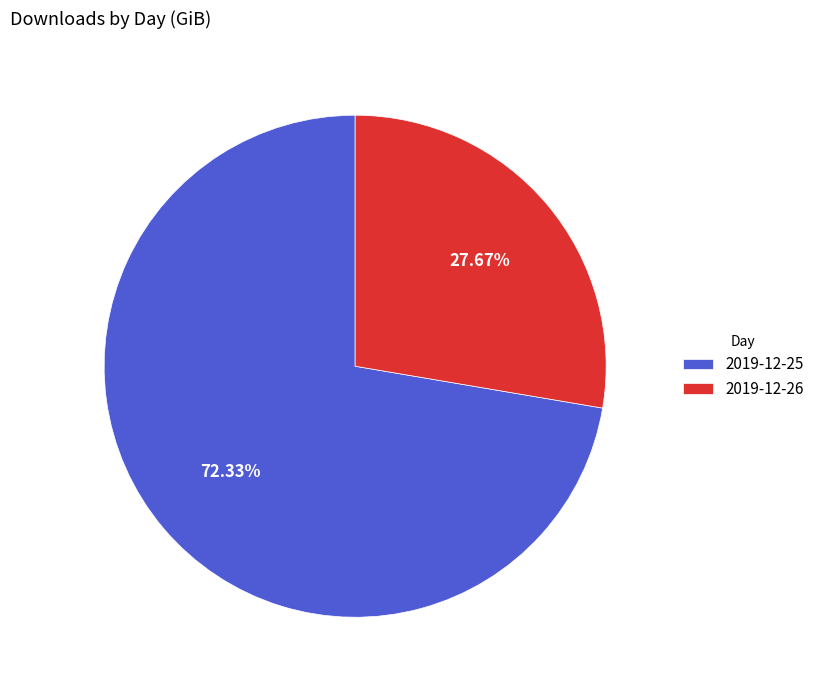

What percentage is the 2019-12-26 slice, to the nearest percent?

28%